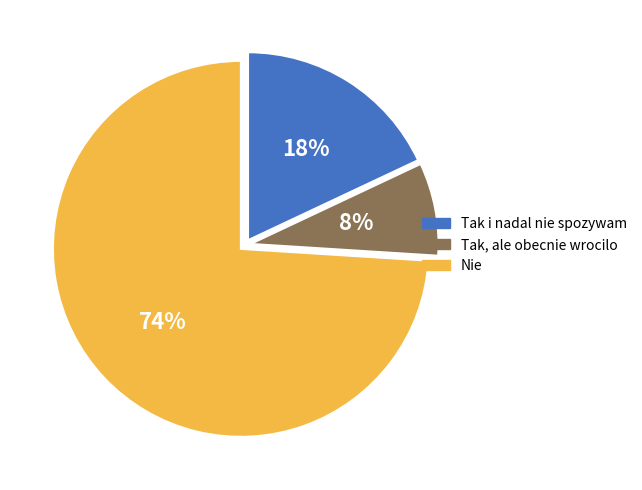

Count the number of slices in the pie.

3